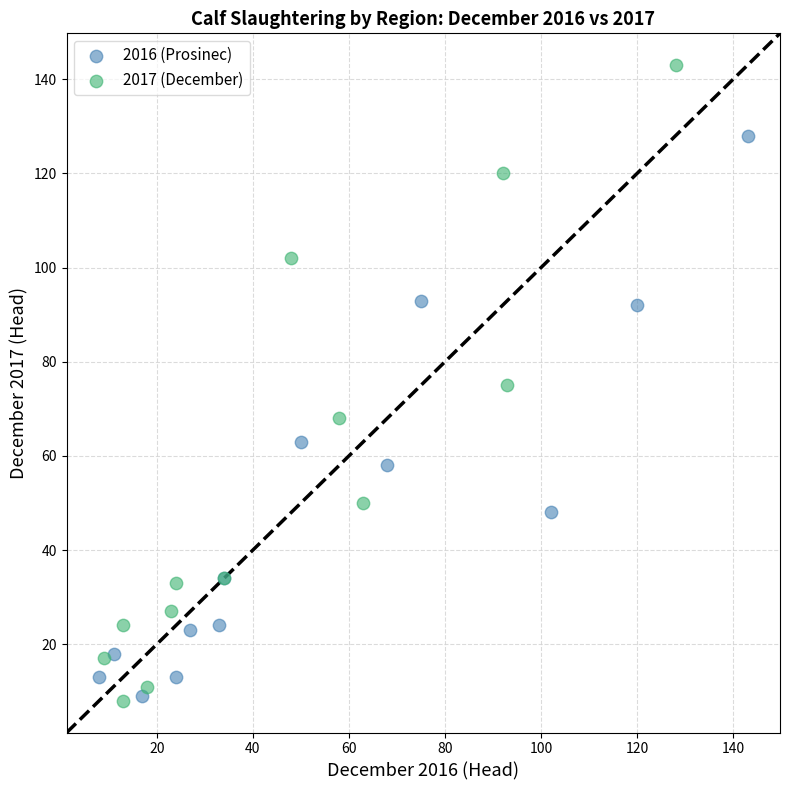

Which series contains the highest Y value?

2017 (December)